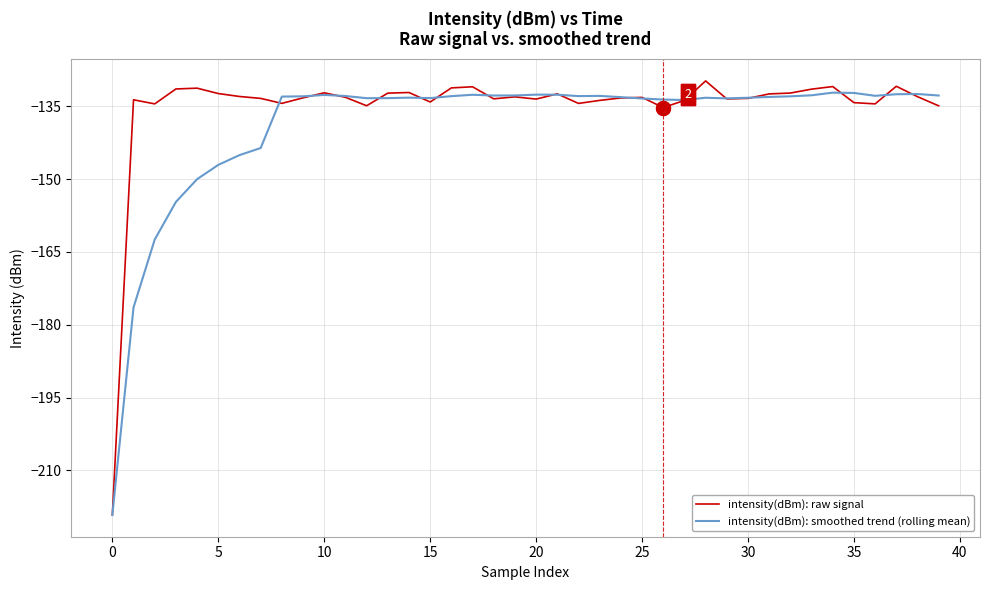

Which series has the largest range (max minus min)?

intensity(dBm): raw signal